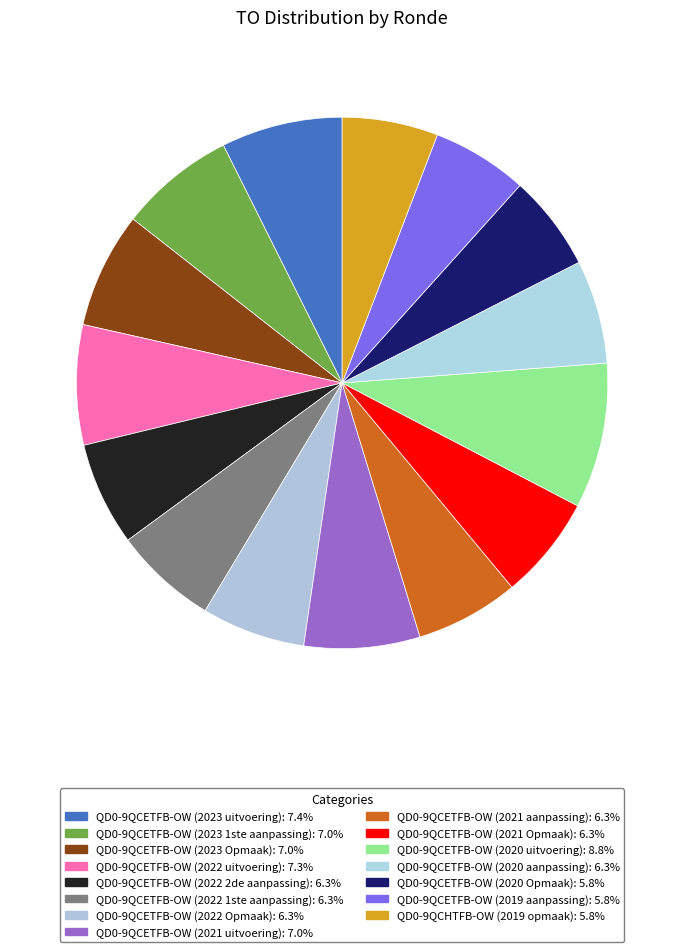

What is the ratio of the value at QD0-9QCETFB-OW (2020 Opmaak) to the value at QD0-9QCETFB-OW (2020 aanpassing)?

0.9